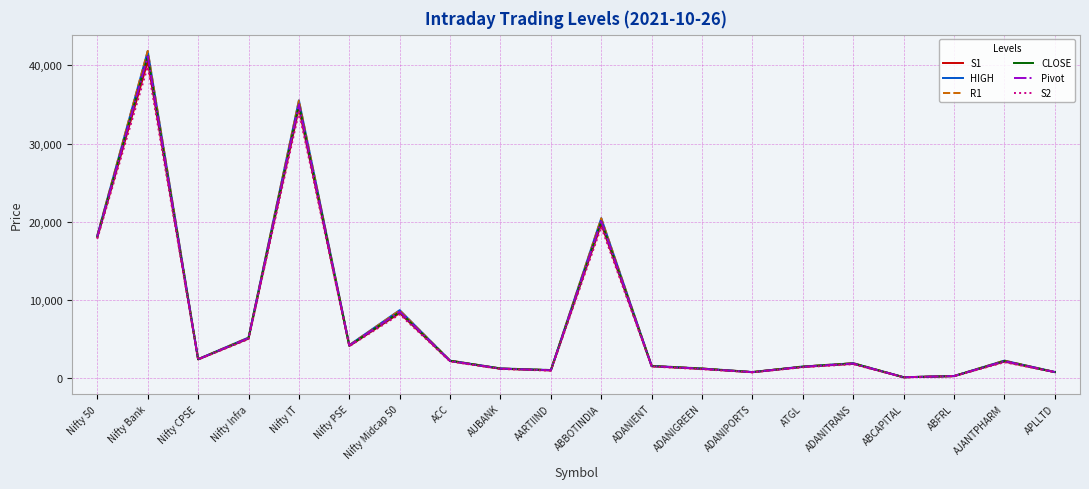

Is the value of CLOSE at Nifty 50 greater than the value of HIGH at ABFRL?

Yes